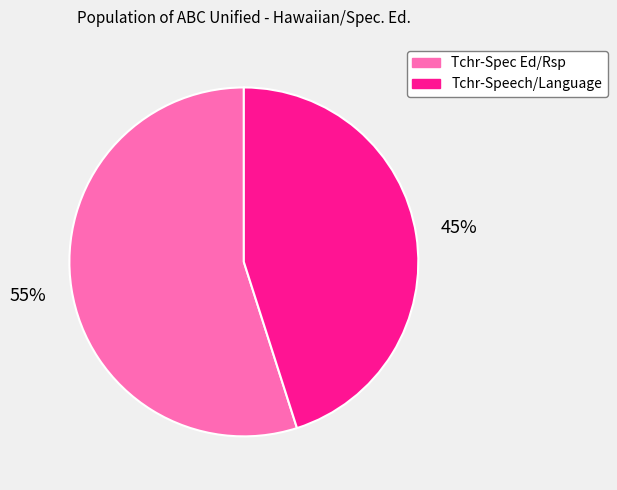

Between Tchr-Speech/Language and Tchr-Spec Ed/Rsp, which is larger?

Tchr-Spec Ed/Rsp